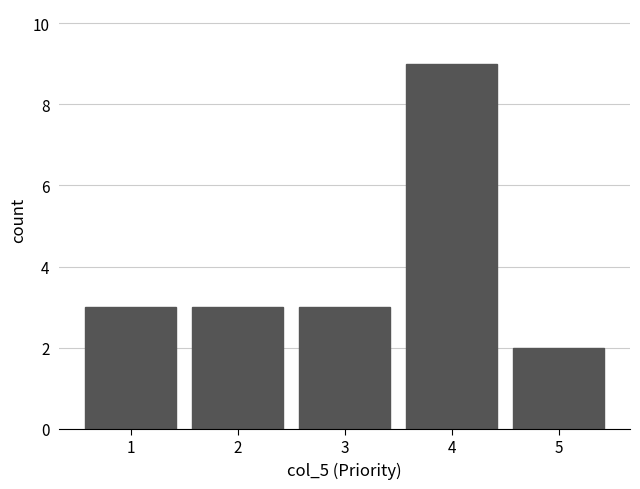

How tall is the bar that spans 4.5 to 5.5 on the x-axis? The values are not printed on the chart, so give them approximately, as read against the axis.

2